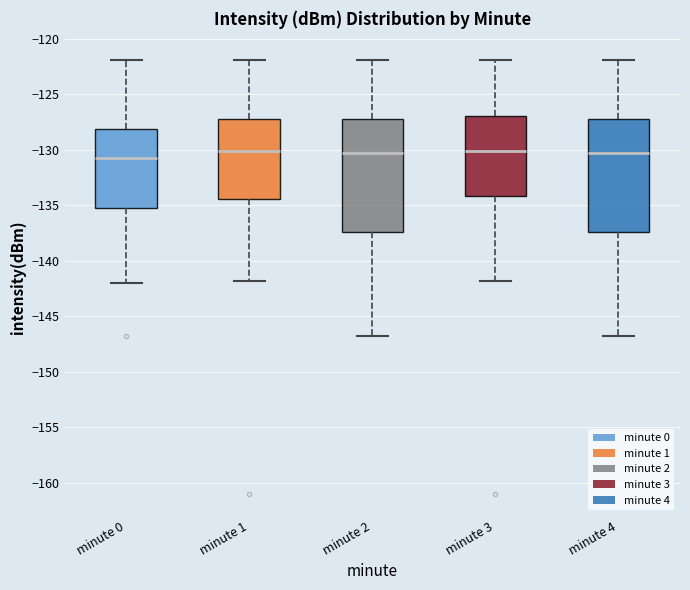

Reading left to right, transcribe this box plot: for each box, give where its median line is, the range the box spans, and where its two whiskers end, as read against the y-axis. The values are not printed on the chart, so give them approximately, as read against the axis.

minute 0: median -131.0, box -135.5 to -128.0, whiskers -142.0 to -122.0
minute 1: median -130.0, box -134.5 to -127.0, whiskers -142.0 to -122.0
minute 2: median -130.5, box -137.5 to -127.0, whiskers -146.5 to -122.0
minute 3: median -130.0, box -134.0 to -127.0, whiskers -142.0 to -122.0
minute 4: median -130.5, box -137.5 to -127.0, whiskers -146.5 to -122.0